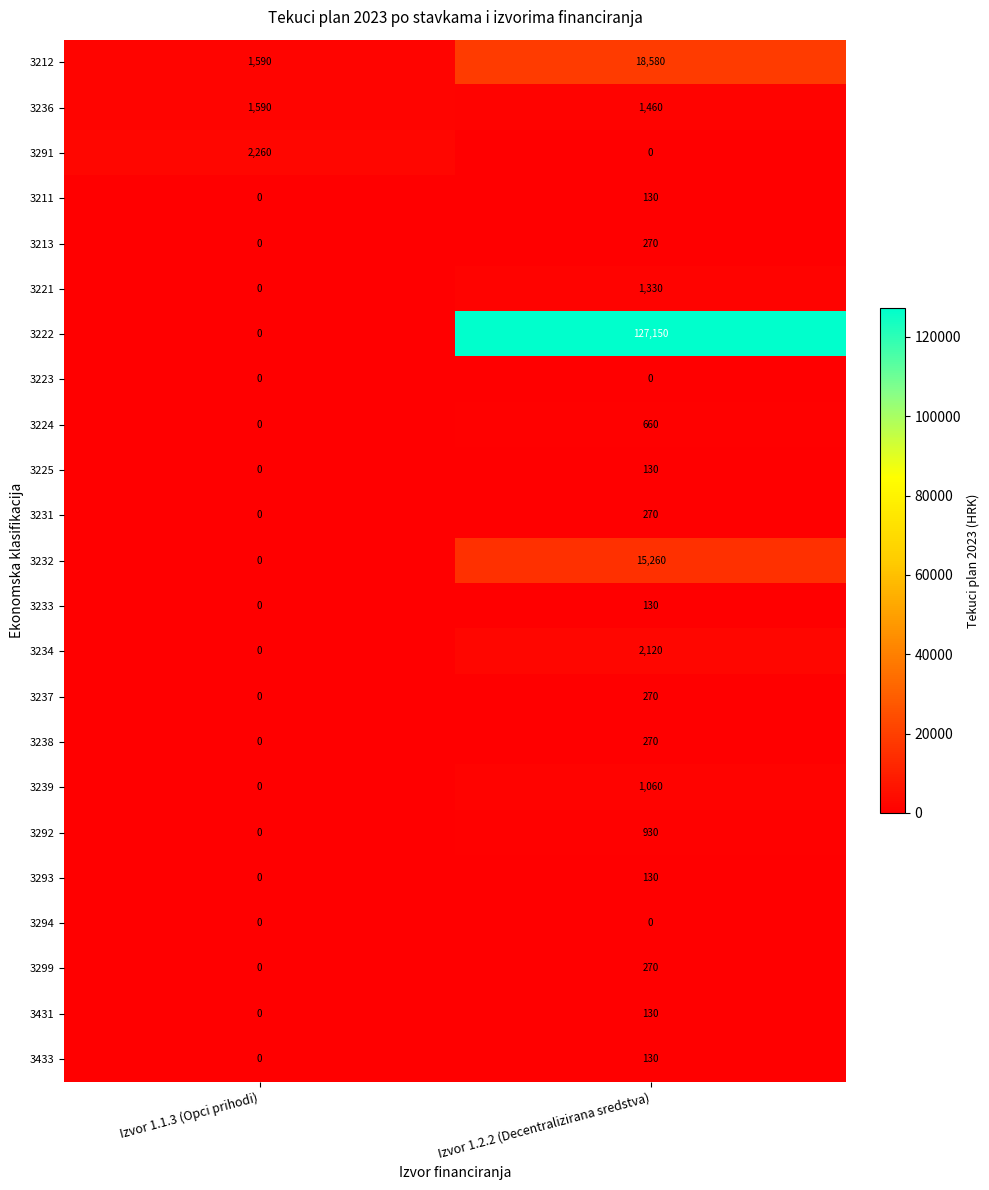

At which category is the sum across all series the highest?

Izvor 1.2.2 (Decentralizirana sredstva)